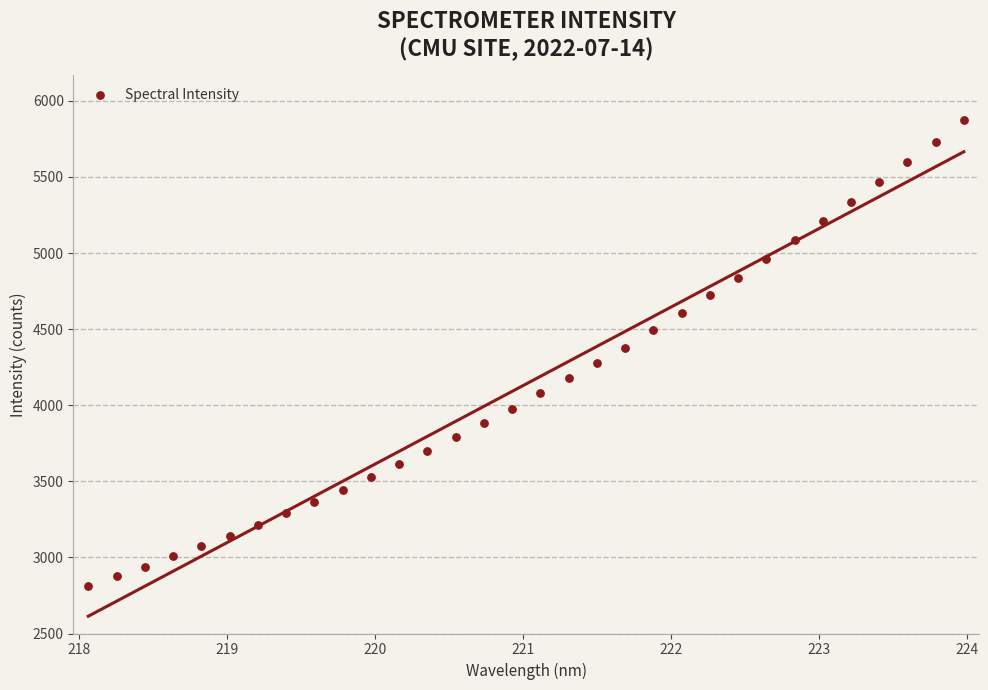

What is the range of X values (max minus min)?

5.9